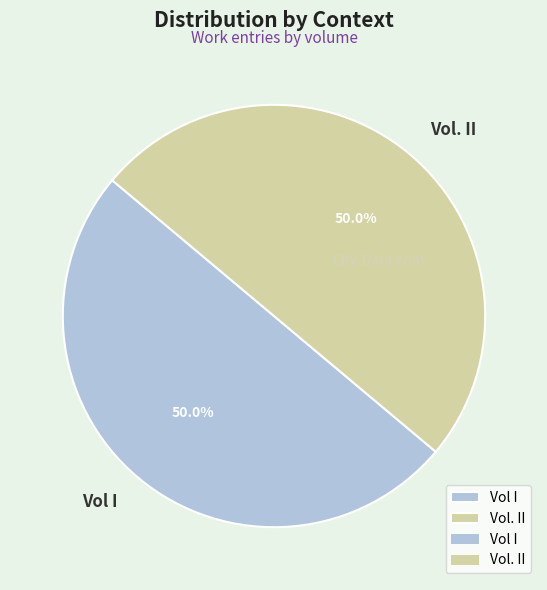

What percentage is the Vol. II slice, to the nearest percent?

50%